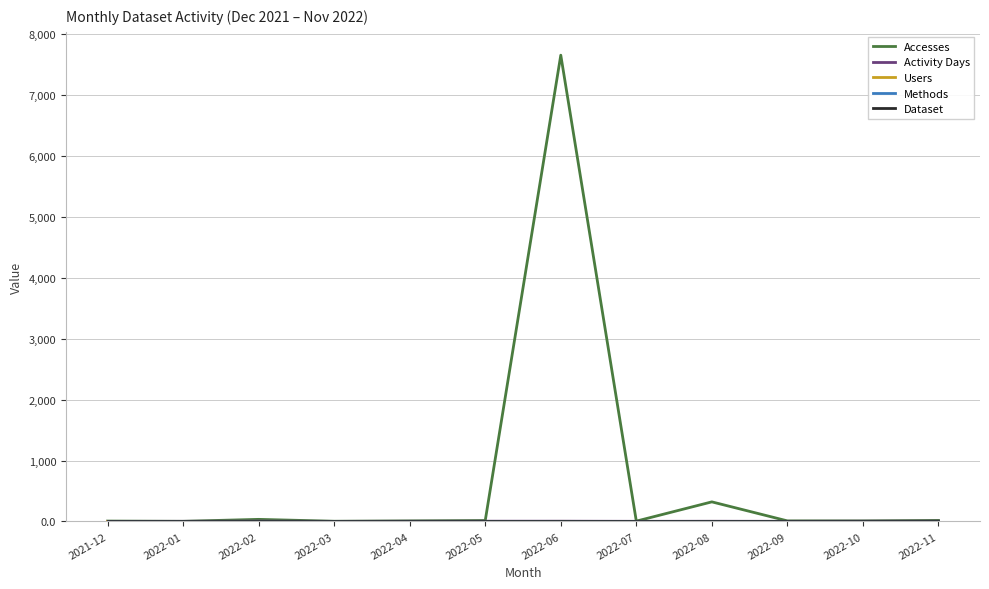

Rank the series by their maximum value, from highest to lowest.

Accesses, Activity Days, Users, Methods, Dataset